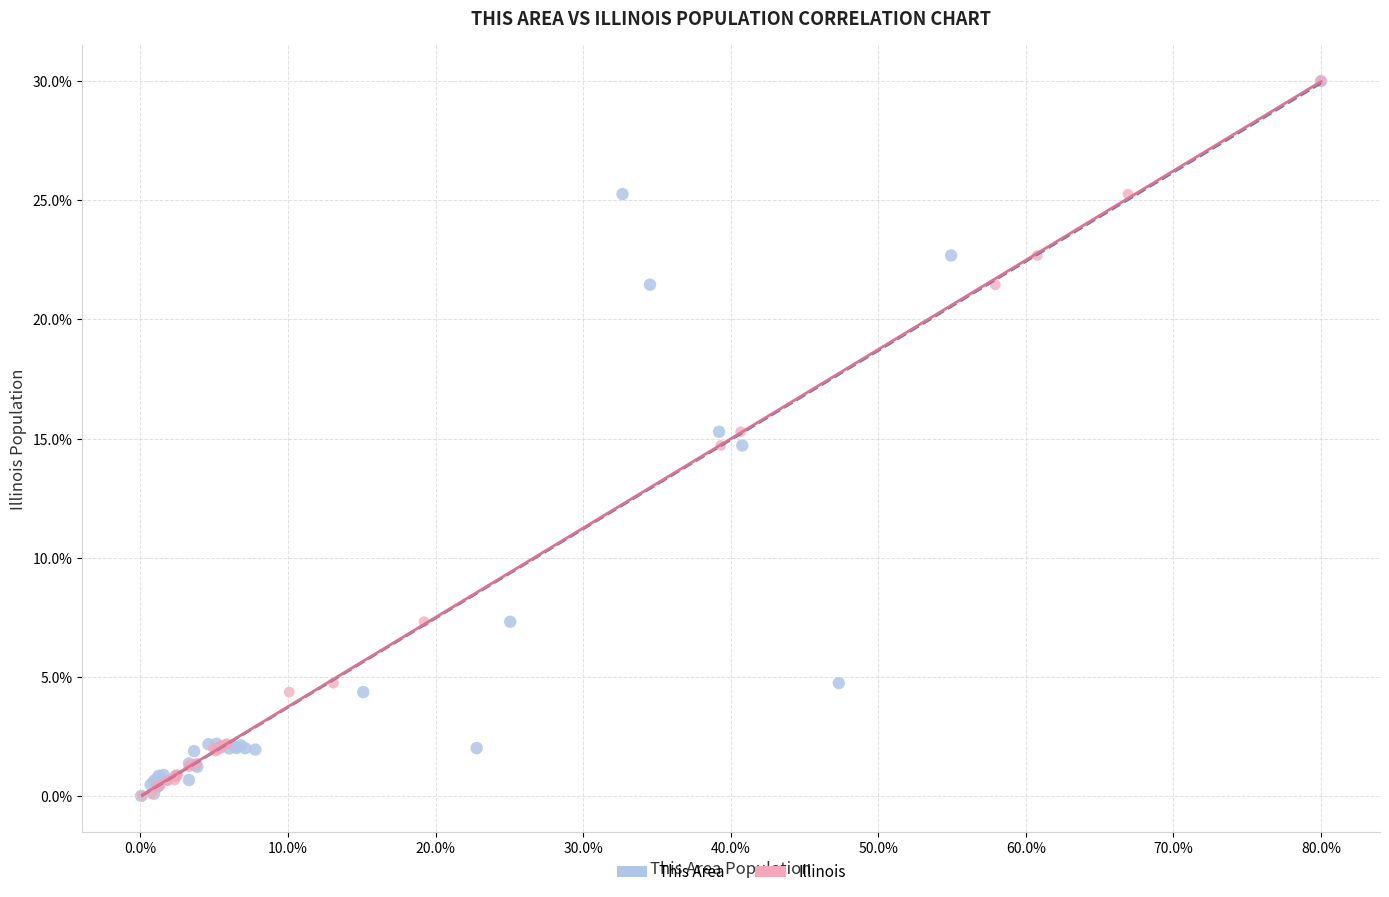

What are all the series names shown in the legend?

This Area, Illinois